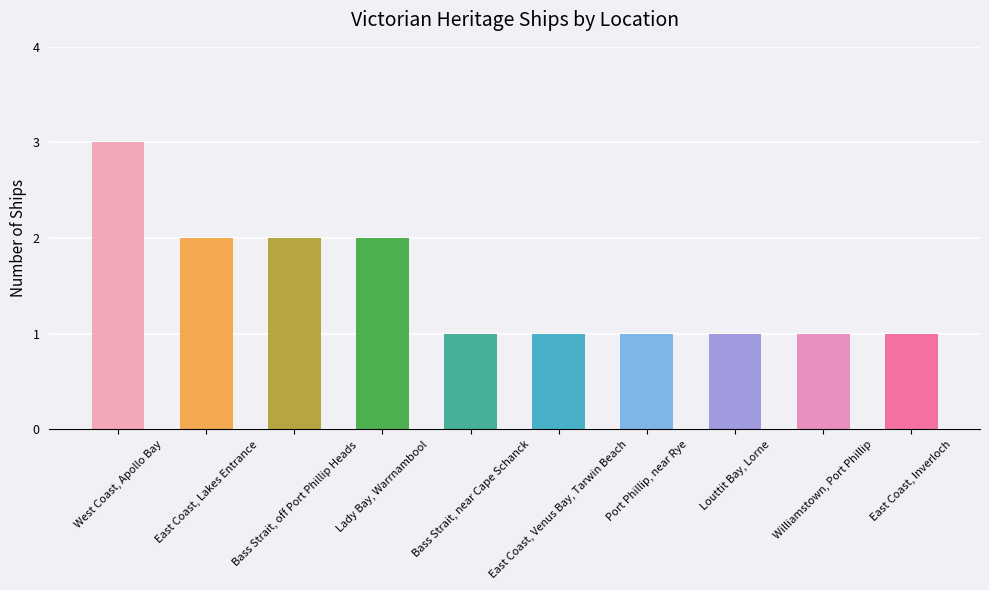

Are the bars horizontal?

No